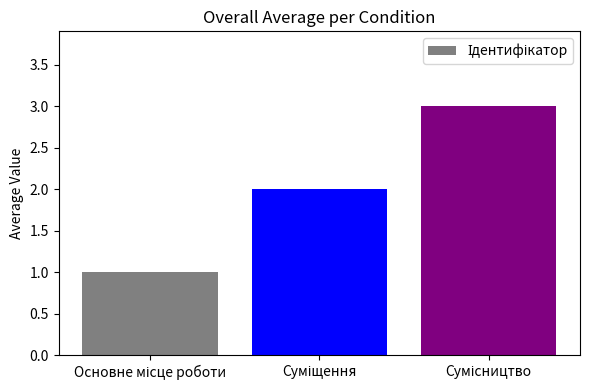

What is the maximum value shown in the chart?

3